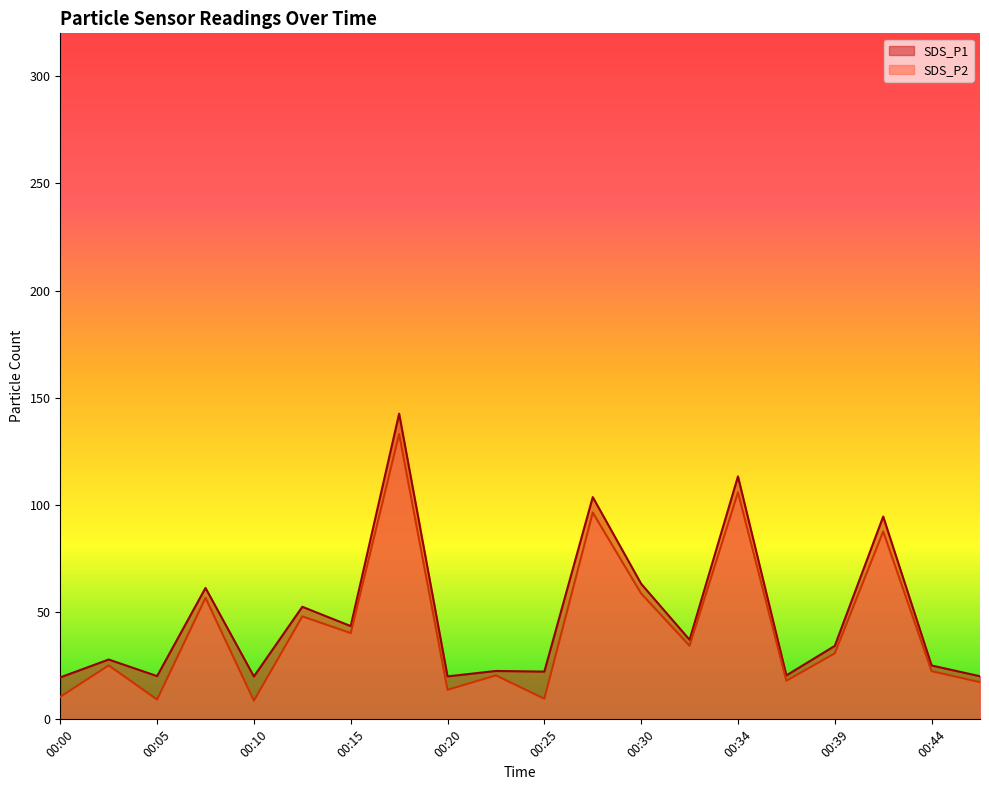

Between 00:05 and 00:37, which series saw the biggest shift?

SDS_P2